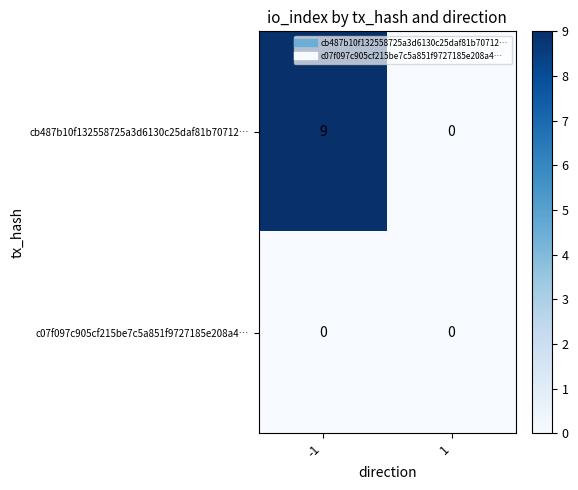

What is the sum of all cb487b10f132558725a3d6130c25daf81b70712… values?

9